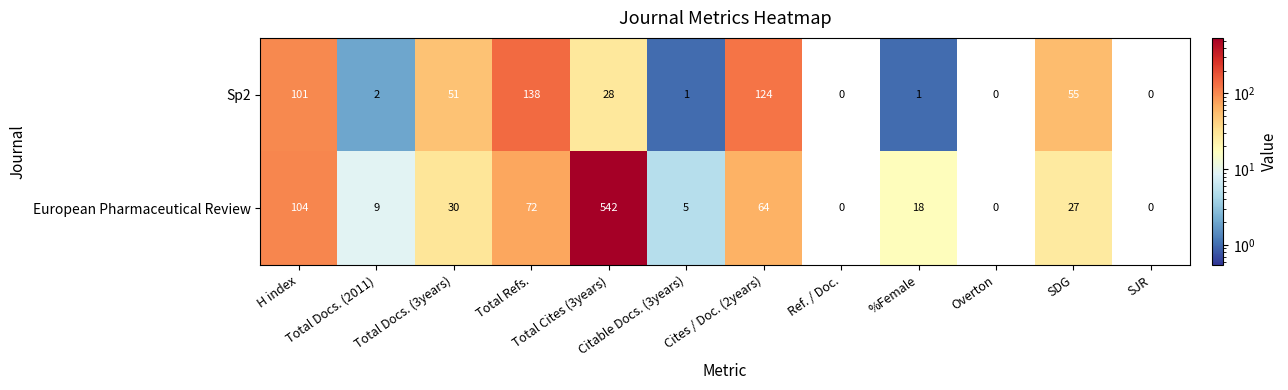

Which series has the largest range (max minus min)?

European Pharmaceutical Review